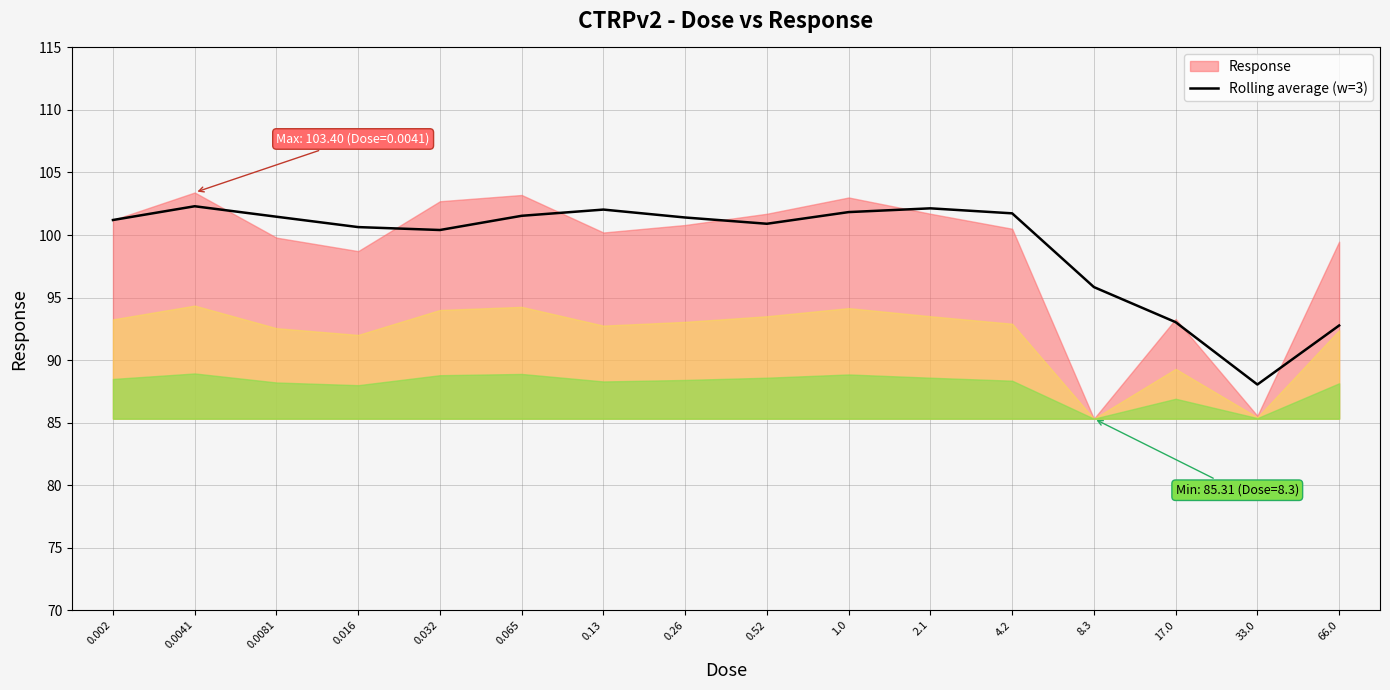

At which label does Rolling average (w=3) reach its minimum?

33.0